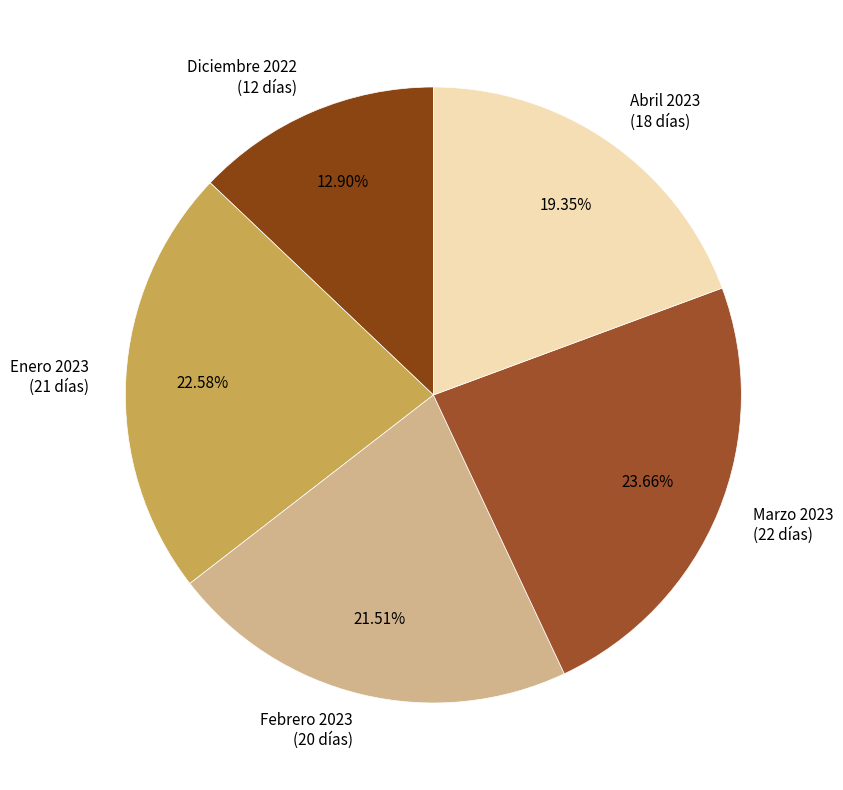

What portion of the pie excludes Marzo 2023?

76.3%